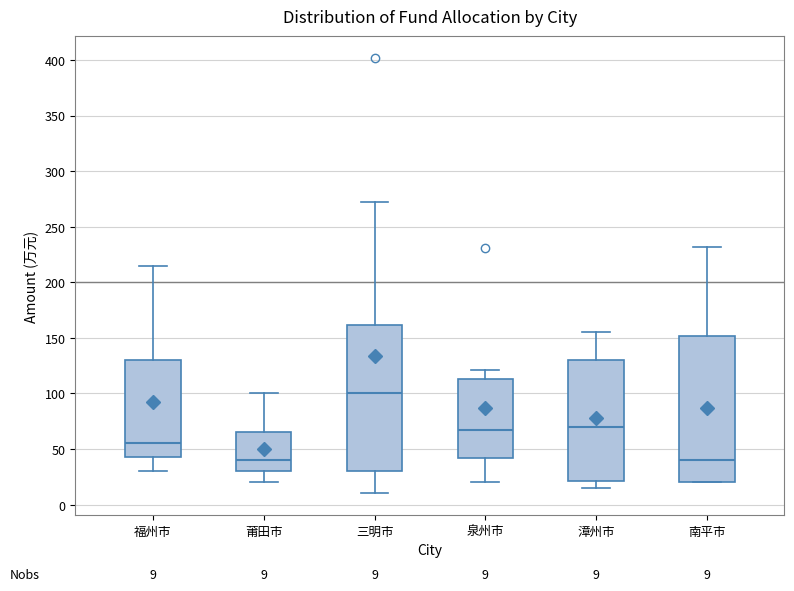

Which box has the highest median line?

三明市